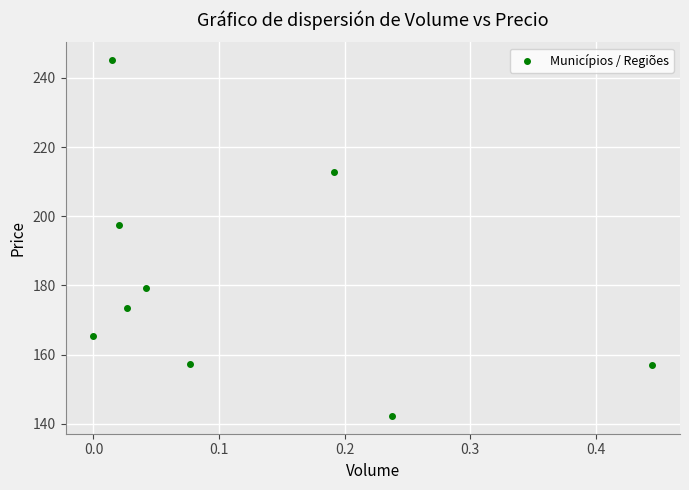

What is the average Y value?

181.1